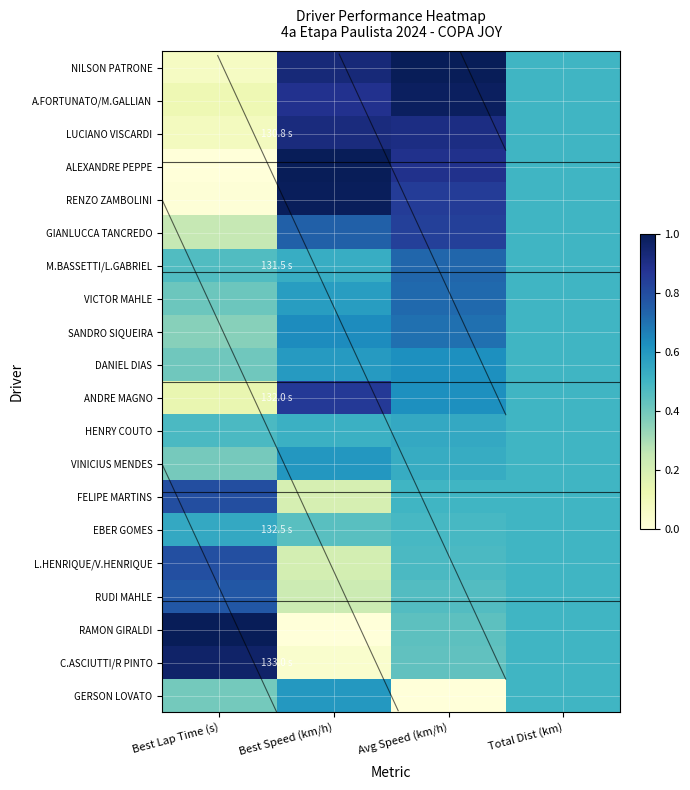

How many RAMON GIRALDI values are between 0 and 1?

4